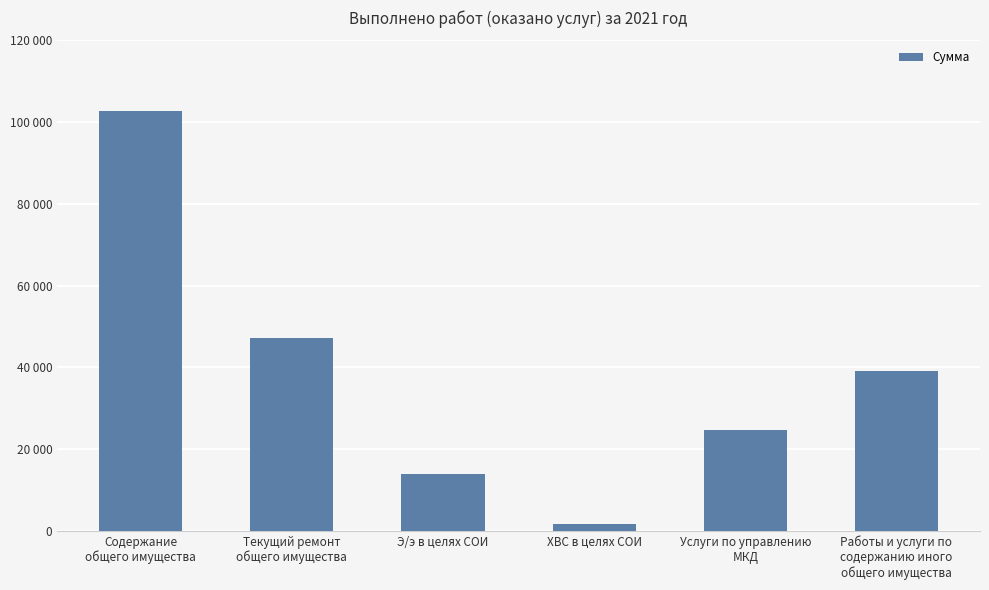

The chart shows a value of 102748.8 at Содержание
общего имущества. True or false?

True